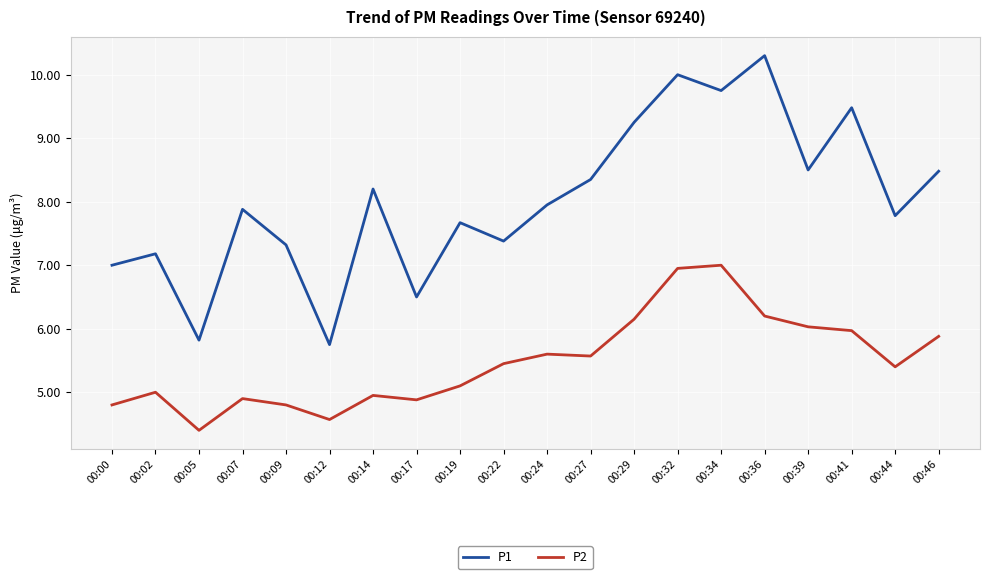

Is it true that P2 equals 3.7 at 00:41?

False